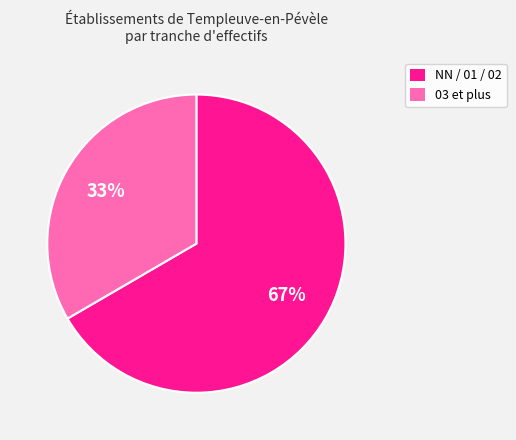

To the nearest percent, what is the average slice percentage?

50%